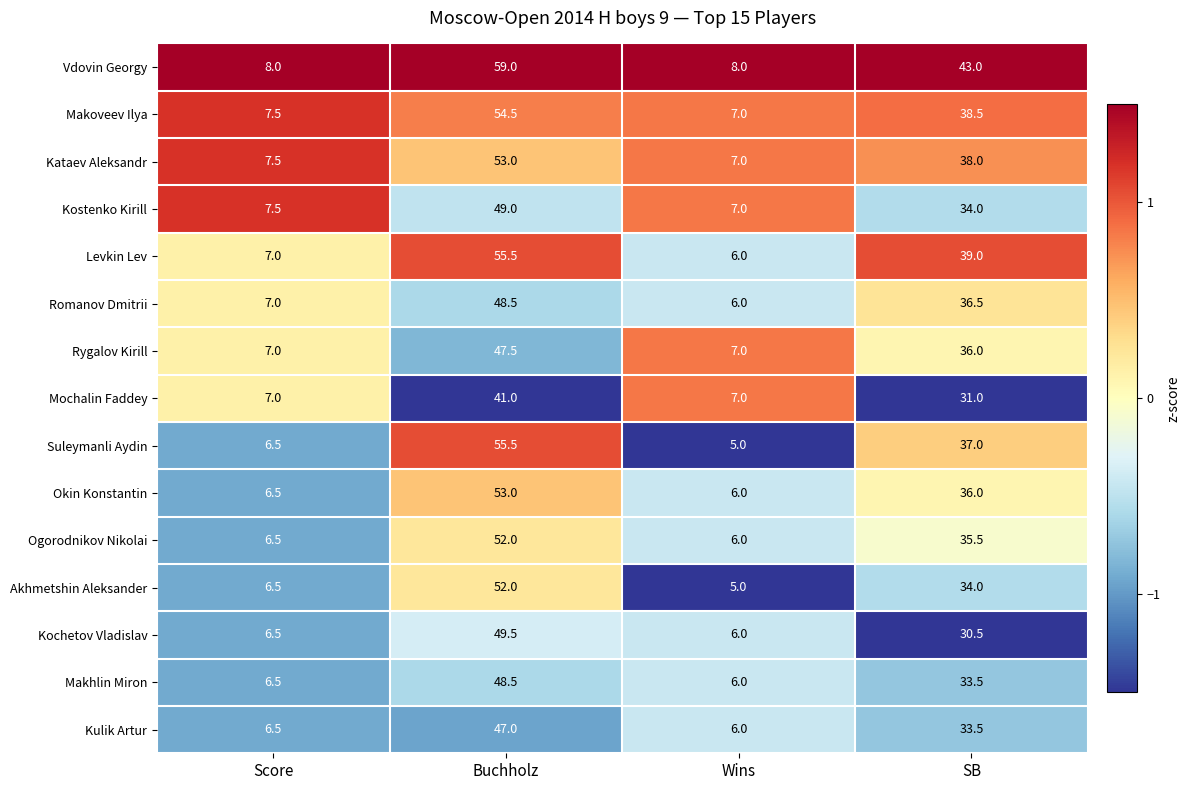

Is the value of Ogorodnikov Nikolai at Buchholz greater than the value of Makhlin Miron at Score?

Yes